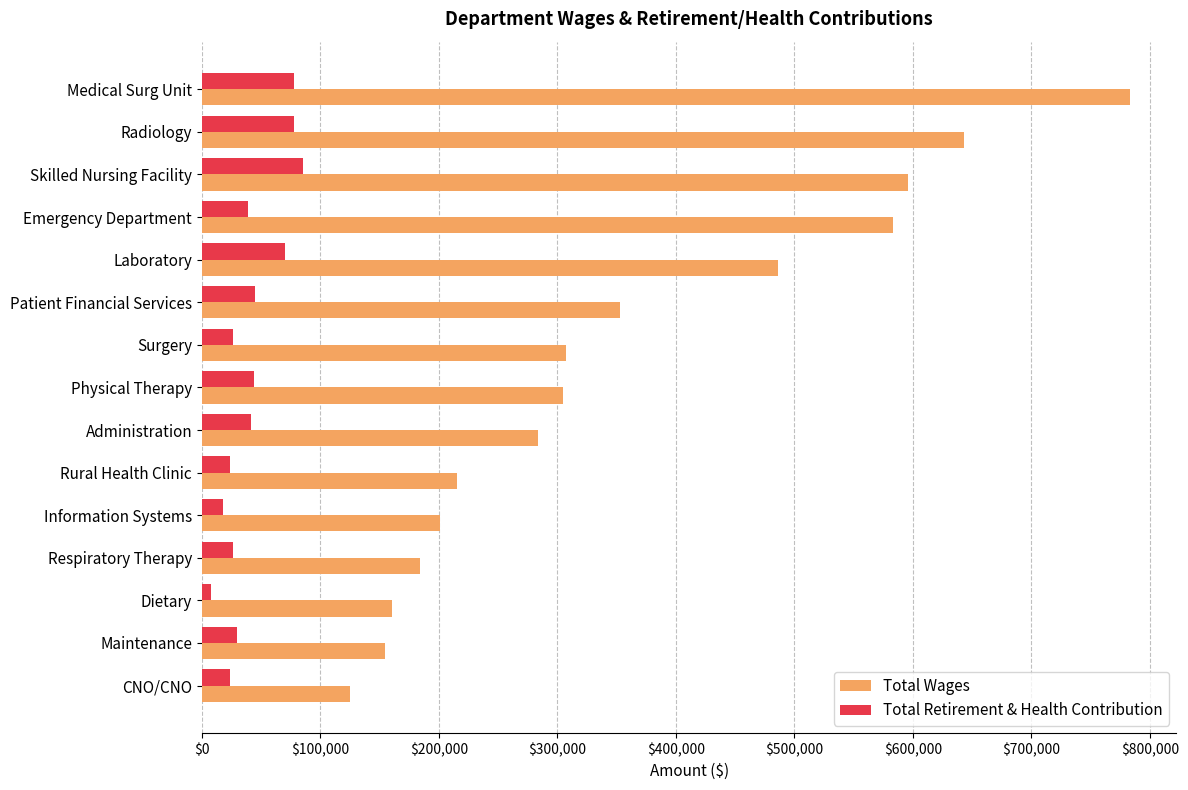

Which category has the lowest value in the Total Wages series?

CNO/CNO